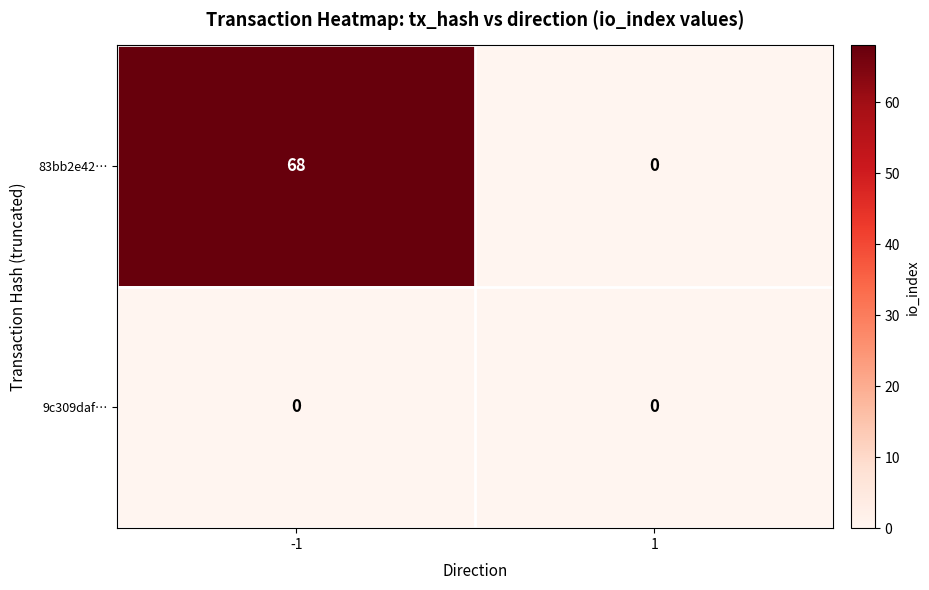

Which series has the largest total across all categories?

83bb2e42…